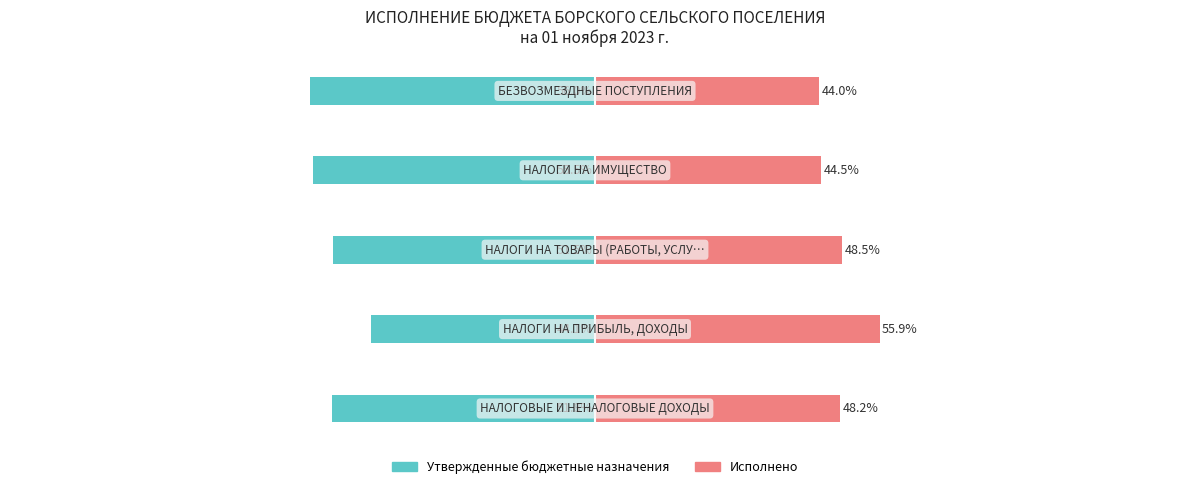

Reading left to right, what are all the values shown in this chart?

Утвержденные бюджетные назначения: -51.8	-44.1	-51.5	-55.5	-56.0
Исполнено: 48.2	55.9	48.5	44.5	44.0